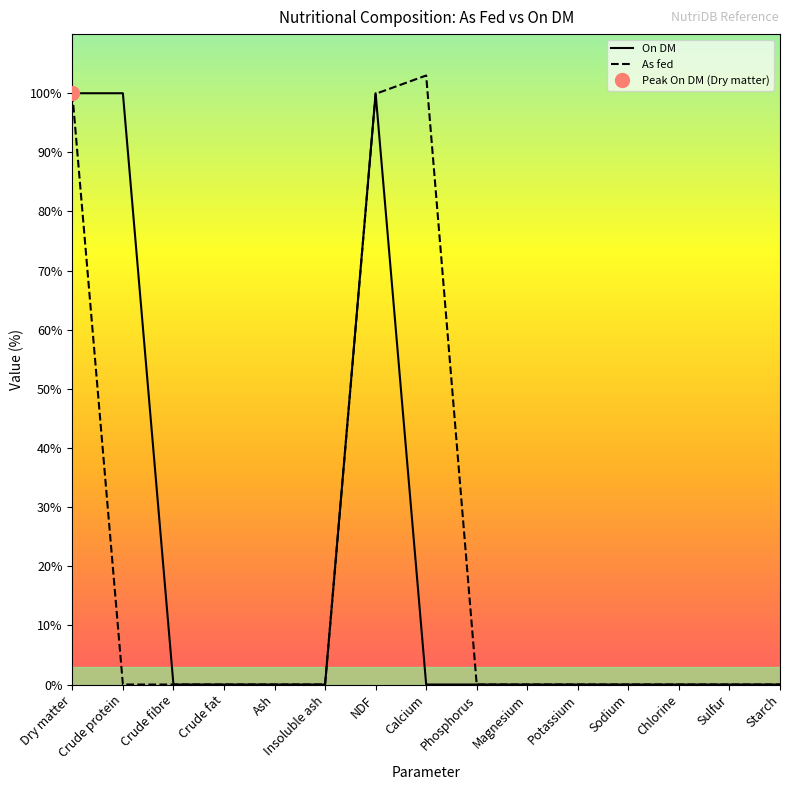

True or false: On DM has a value of -38.7 at Magnesium.

False